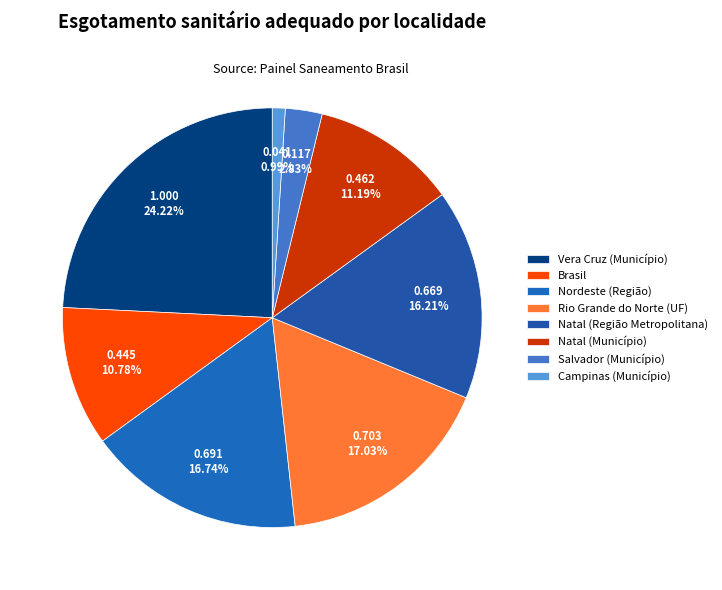

Between Natal (Município) and Rio Grande do Norte (UF), which is larger?

Rio Grande do Norte (UF)